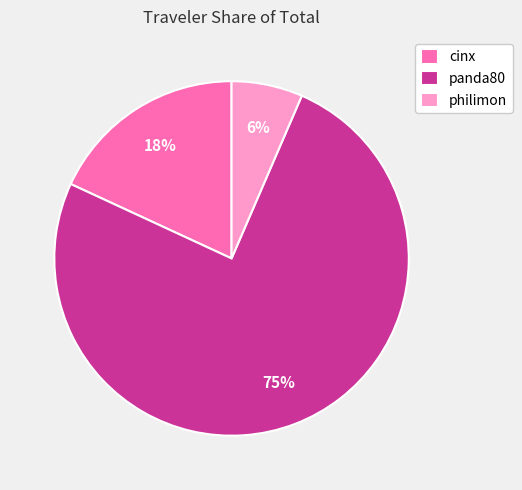

Approximately how many times larger is the value at panda80 compared to cinx?

4.2